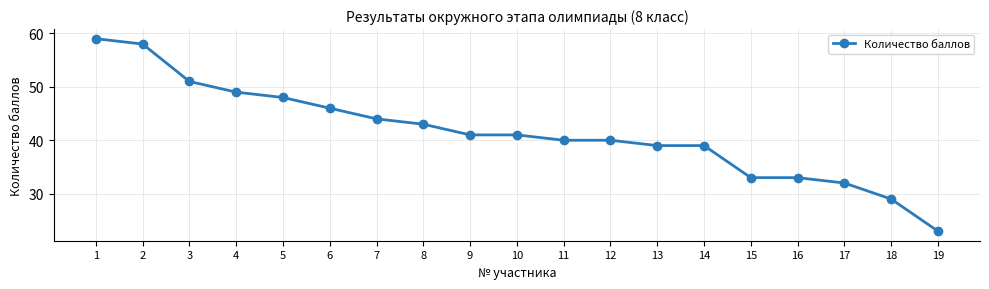

Reading left to right, list all the values displayed in this chart.

1=59	2=58	3=51	4=49	5=48	6=46	7=44	8=43	9=41	10=41	11=40	12=40	13=39	14=39	15=33	16=33	17=32	18=29	19=23